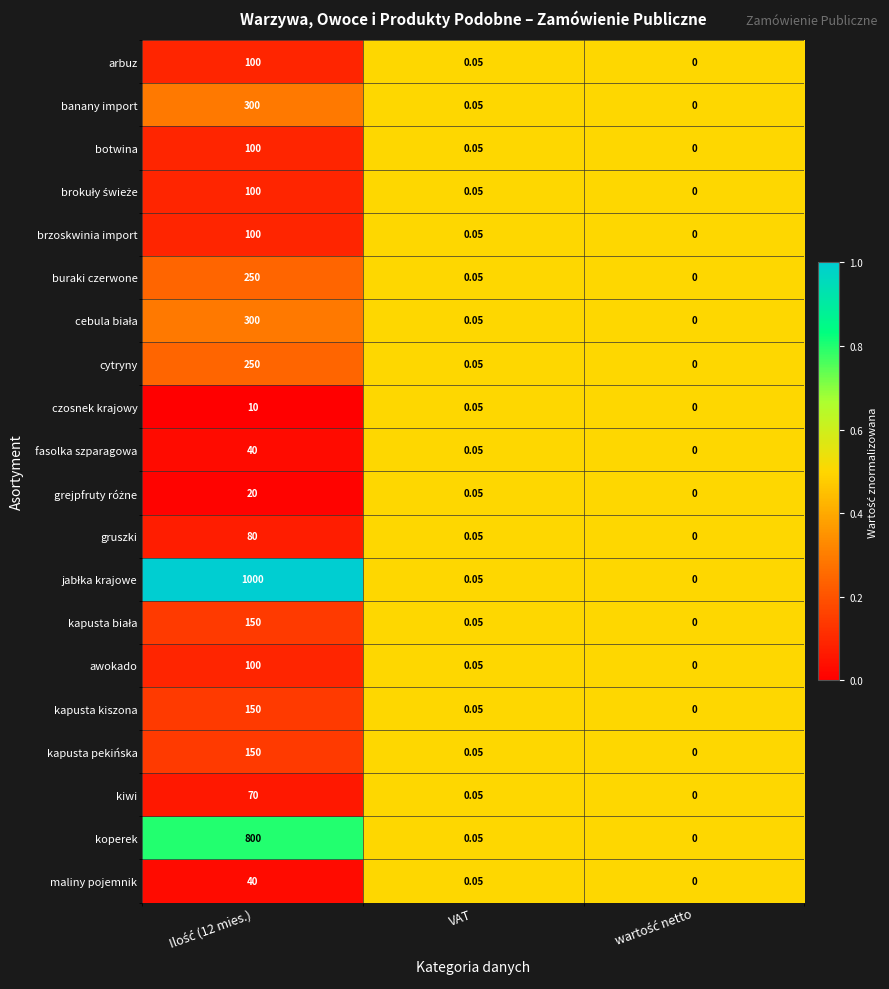

At which label is kapusta kiszona closest to 75?

VAT